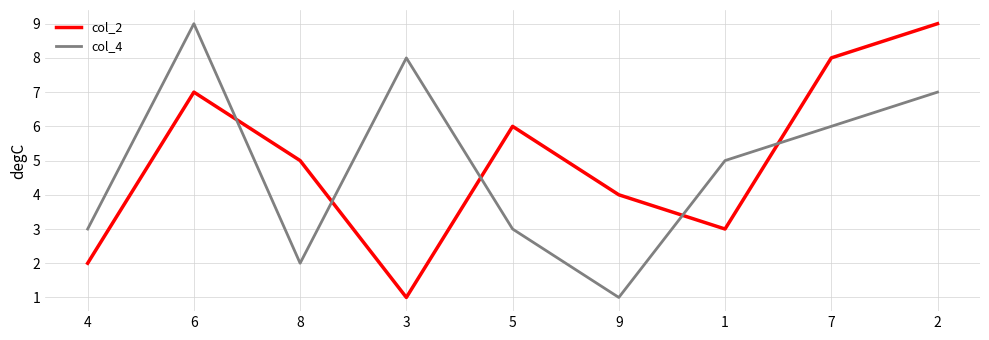

Is the value of col_2 at 7 greater than the value of col_4 at 2?

Yes